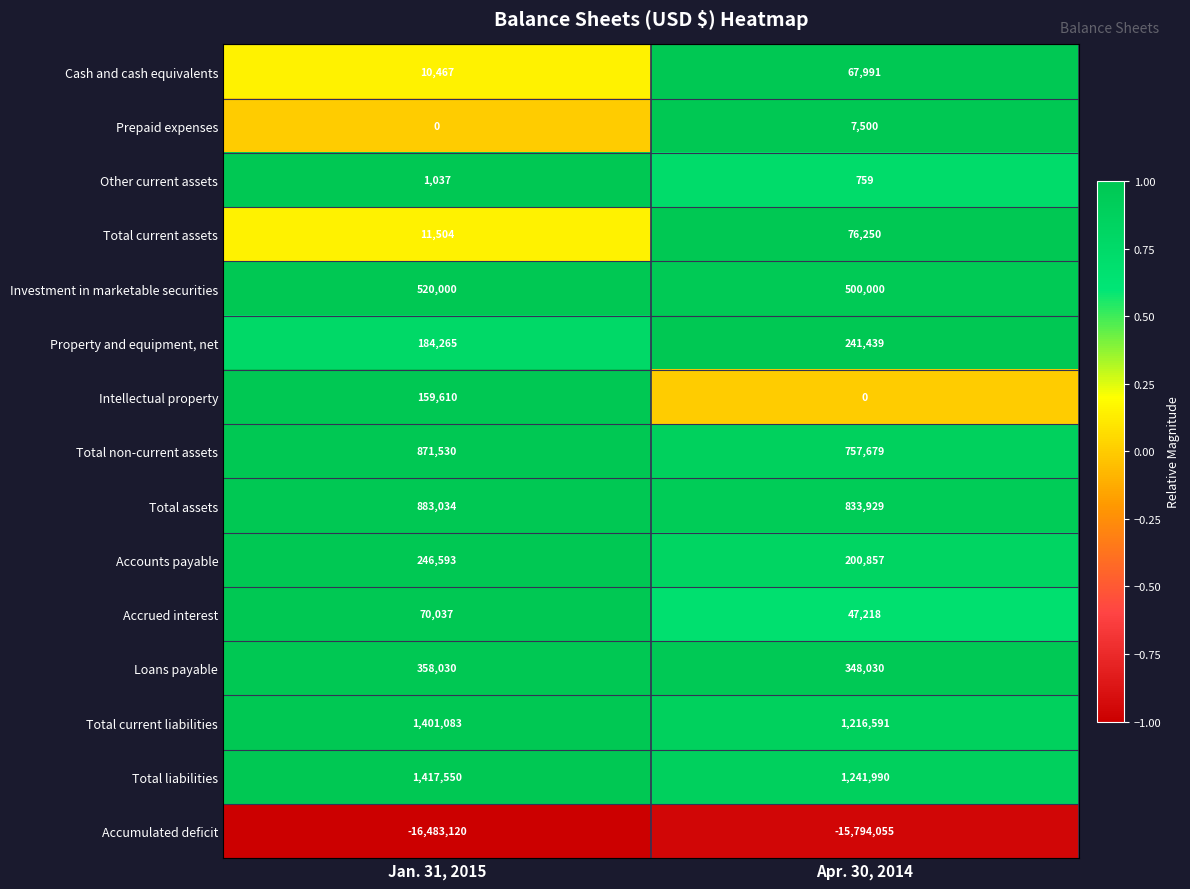

Reading right to left, list all the values displayed in this chart.

Cash and cash equivalents: Apr. 30, 2014=67991	Jan. 31, 2015=10467
Prepaid expenses: Apr. 30, 2014=7500	Jan. 31, 2015=0
Other current assets: Apr. 30, 2014=759	Jan. 31, 2015=1037
Total current assets: Apr. 30, 2014=76250	Jan. 31, 2015=11504
Investment in marketable securities: Apr. 30, 2014=500000	Jan. 31, 2015=520000
Property and equipment, net: Apr. 30, 2014=241439	Jan. 31, 2015=184265
Intellectual property: Apr. 30, 2014=0	Jan. 31, 2015=159610
Total non-current assets: Apr. 30, 2014=757679	Jan. 31, 2015=871530
Total assets: Apr. 30, 2014=833929	Jan. 31, 2015=883034
Accounts payable: Apr. 30, 2014=200857	Jan. 31, 2015=246593
Accrued interest: Apr. 30, 2014=47218	Jan. 31, 2015=70037
Loans payable: Apr. 30, 2014=348030	Jan. 31, 2015=358030
Total current liabilities: Apr. 30, 2014=1216591	Jan. 31, 2015=1401083
Total liabilities: Apr. 30, 2014=1241990	Jan. 31, 2015=1417550
Accumulated deficit: Apr. 30, 2014=-15794055	Jan. 31, 2015=-16483120